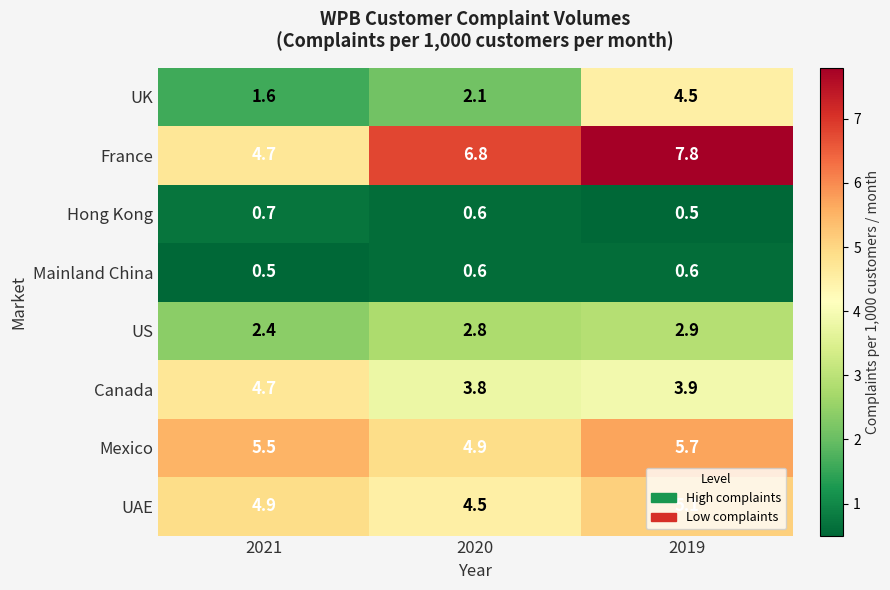

What is the total value across all series at 2019?

31.0